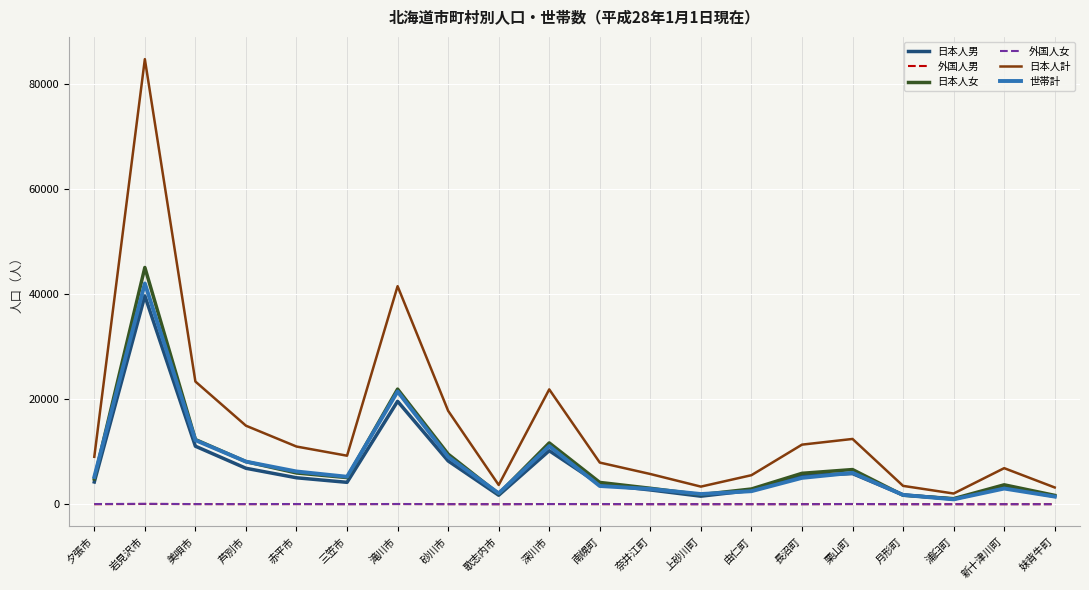

True or false: 外国人男 and 日本人計 intersect in this chart.

False